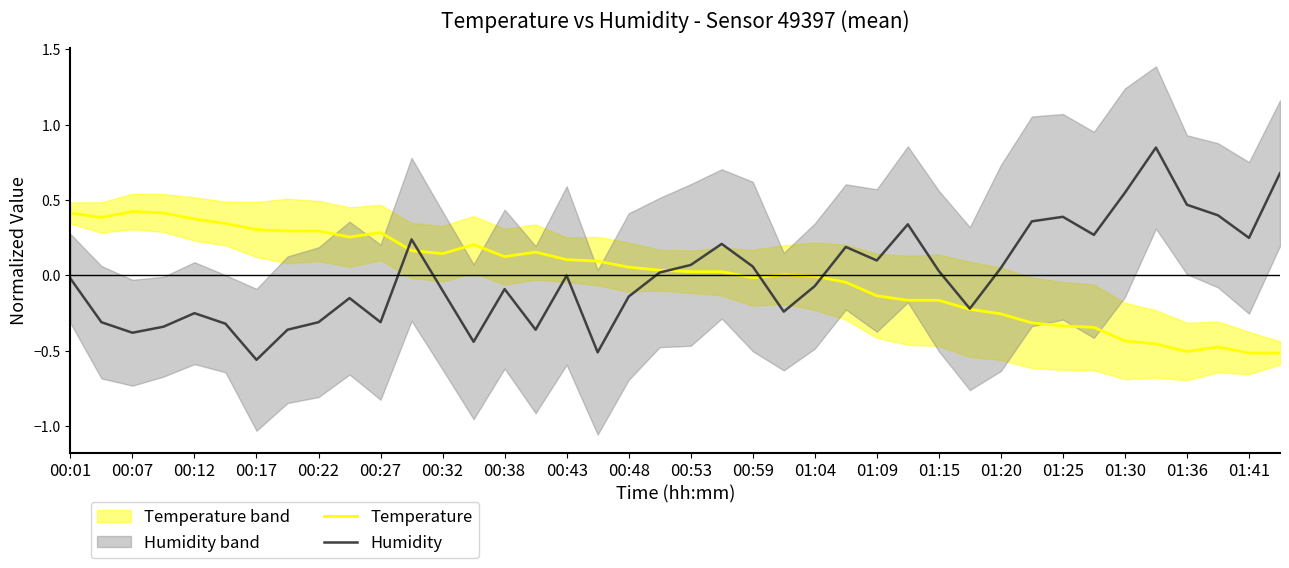

Reading left to right, what are all the values shown in this chart?

Temperature: 0.4	0.4	0.4	0.4	0.4	0.3	0.3	0.3	0.3	0.3	0.3	0.2	0.1	0.2	0.1	0.2	0.1	0.1	0.1	0.0	0.0	0.0	-0.0	0.0	-0.0	-0.0	-0.1	-0.2	-0.2	-0.2	-0.3	-0.3	-0.3	-0.3	-0.4	-0.5	-0.5	-0.5	-0.5	-0.5
Humidity: -0.0	-0.3	-0.4	-0.3	-0.3	-0.3	-0.6	-0.4	-0.3	-0.2	-0.3	0.2	-0.1	-0.4	-0.1	-0.4	-0.0	-0.5	-0.1	0.0	0.1	0.2	0.1	-0.2	-0.1	0.2	0.1	0.3	0.0	-0.2	0.0	0.4	0.4	0.3	0.5	0.8	0.5	0.4	0.2	0.7